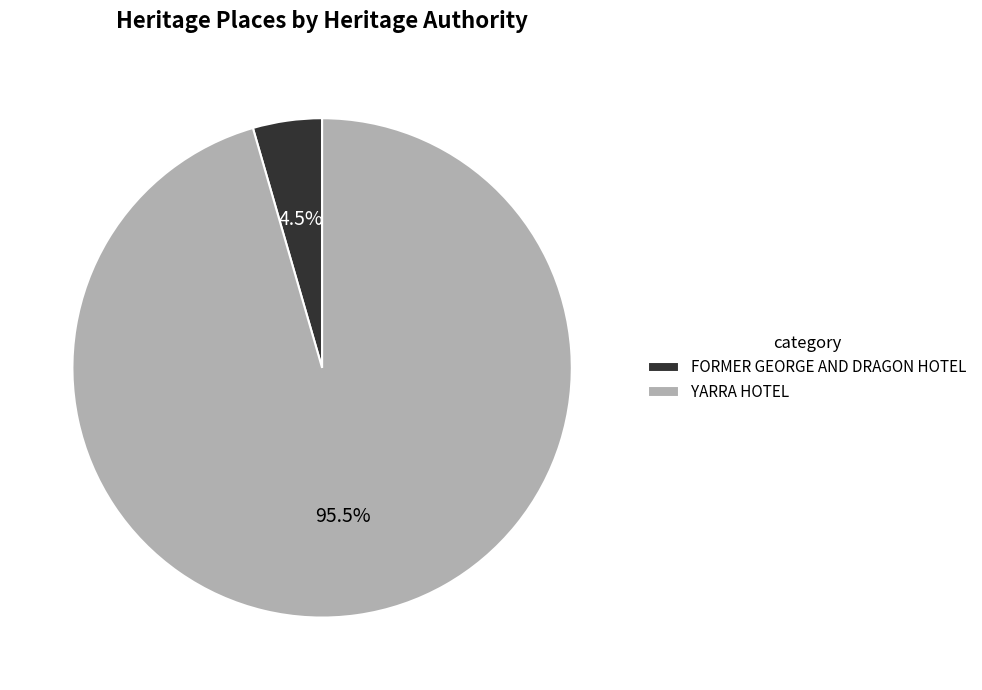

Is the sum of YARRA HOTEL and FORMER GEORGE AND DRAGON HOTEL greater than half?

Yes